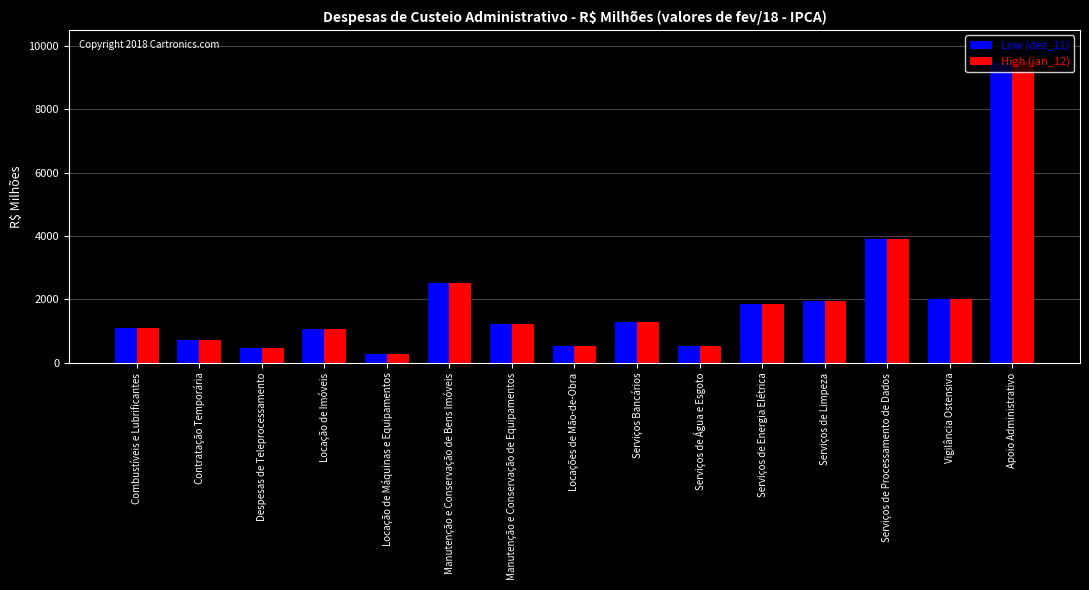

What is the total value across all series at Despesas de Teleprocessamento?

935.1